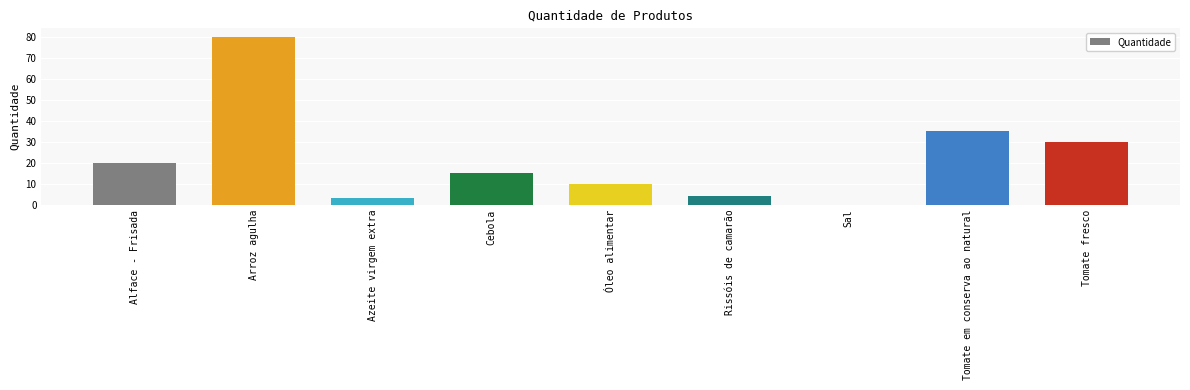

Are the bars grouped side by side (vs. stacked)?

No